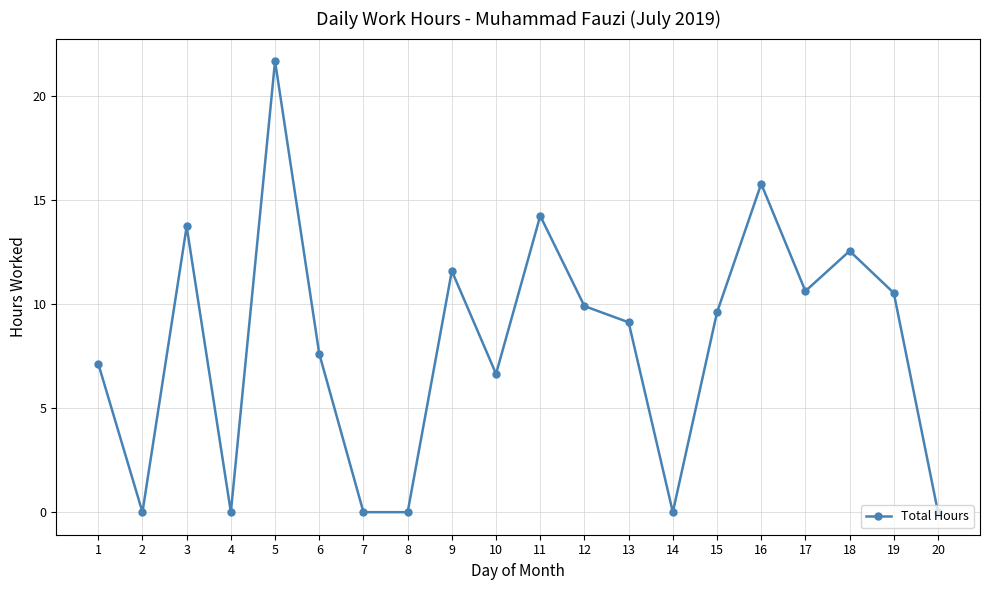

True or false: the data has more than 2 interior local peaks.

True